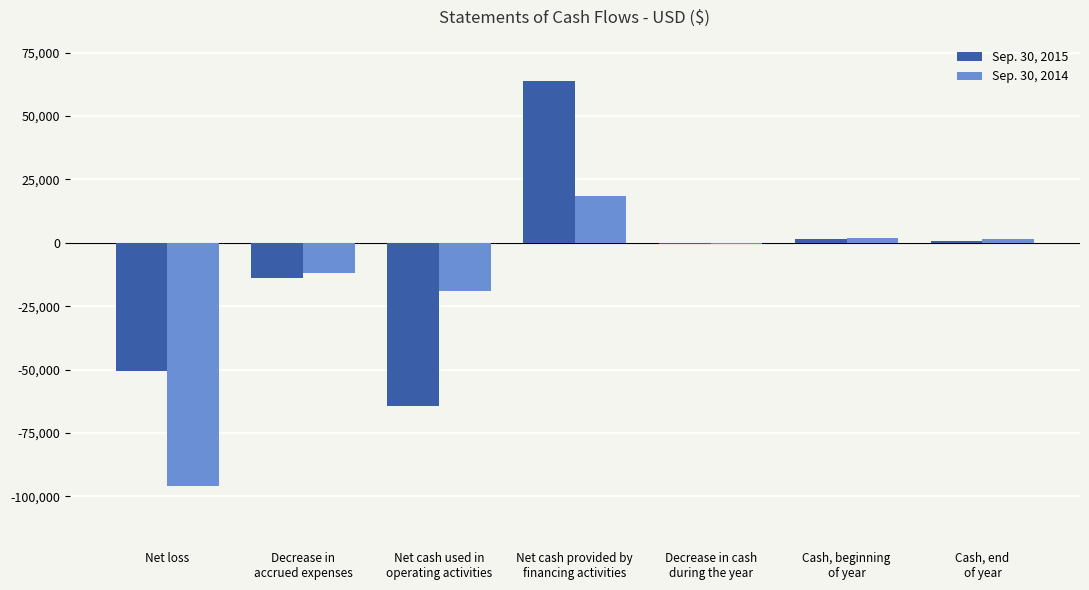

How many series are shown in this chart?

2